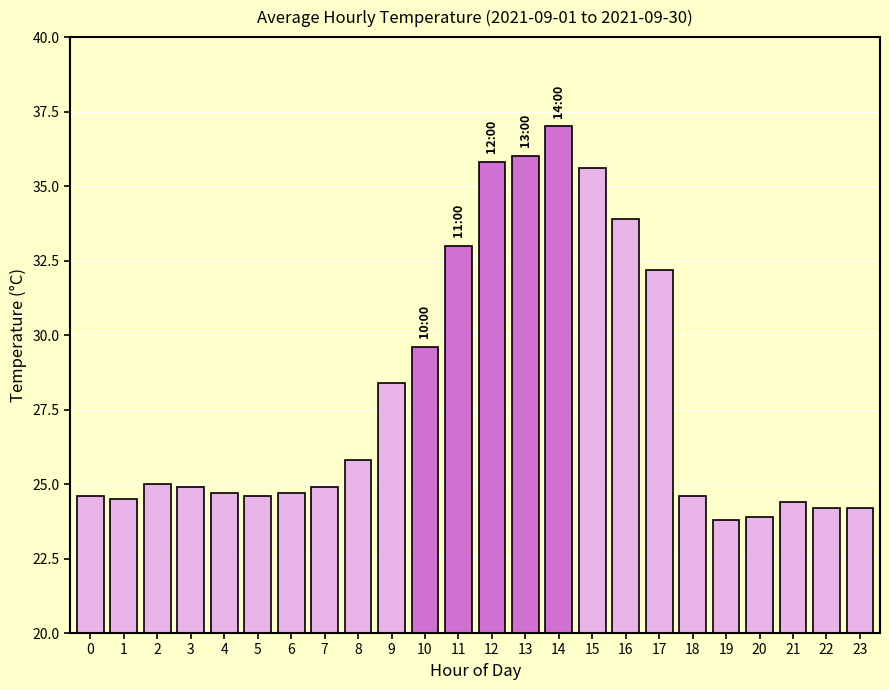

Where is the data nearest to the value 30?

10